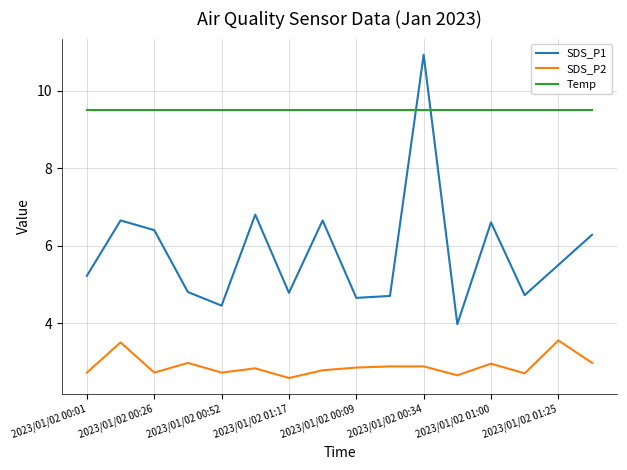

Which series has the largest range (max minus min)?

SDS_P1